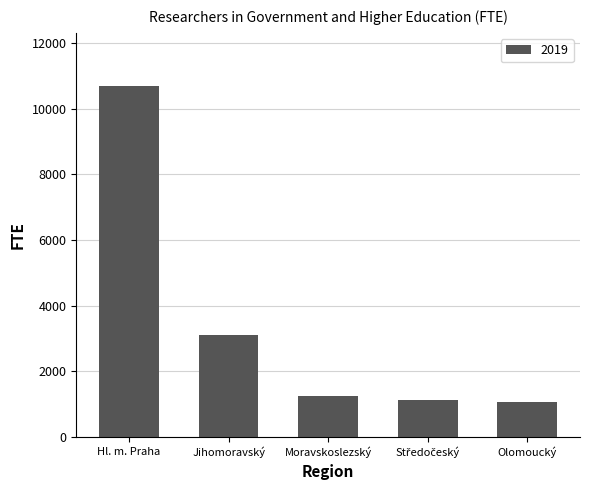

What is the value of the 1st bar from the left?

10705.1